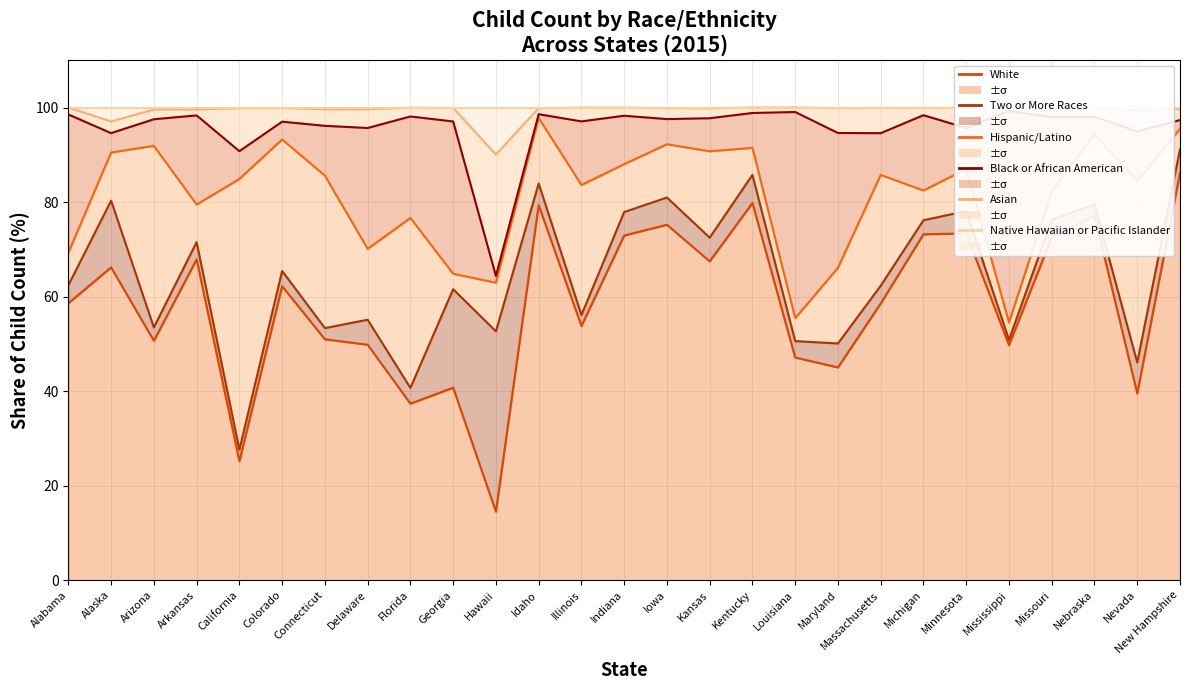

Which series has the widest spread of values?

White